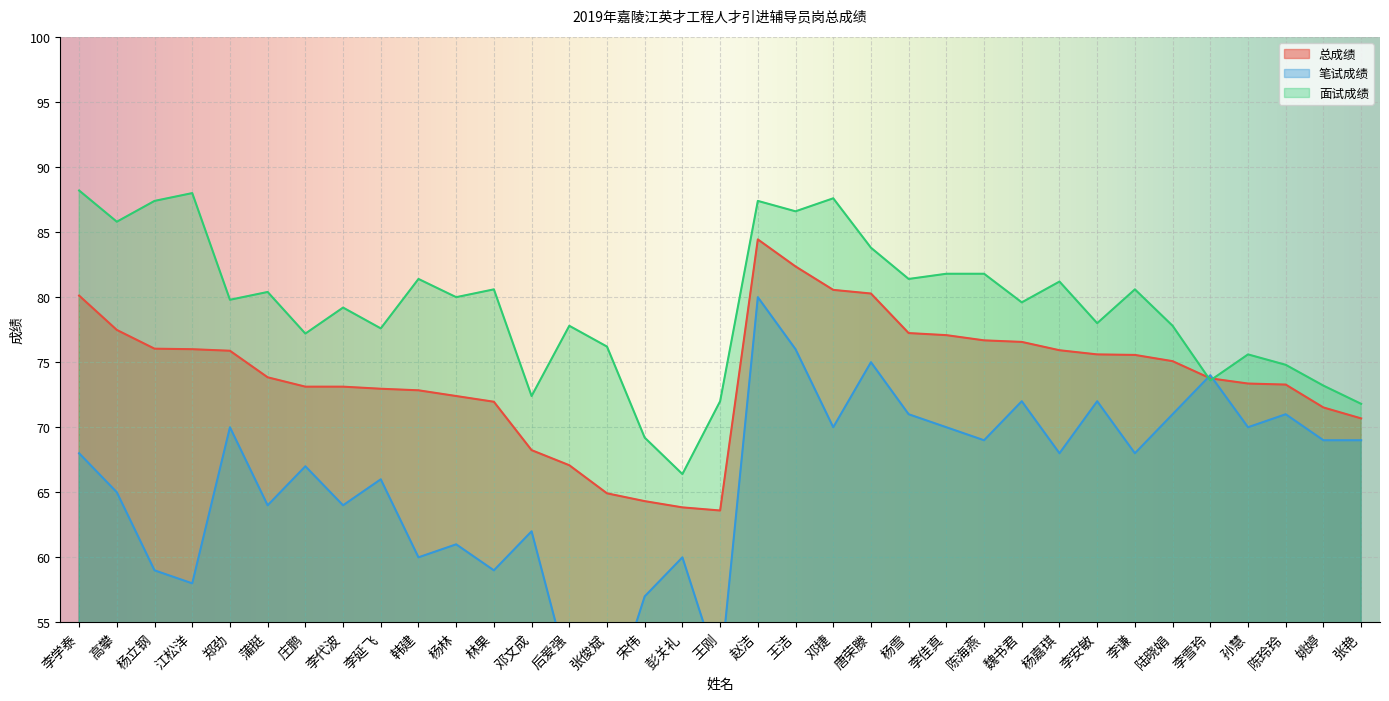

At which category is the sum across all series the highest?

赵洁